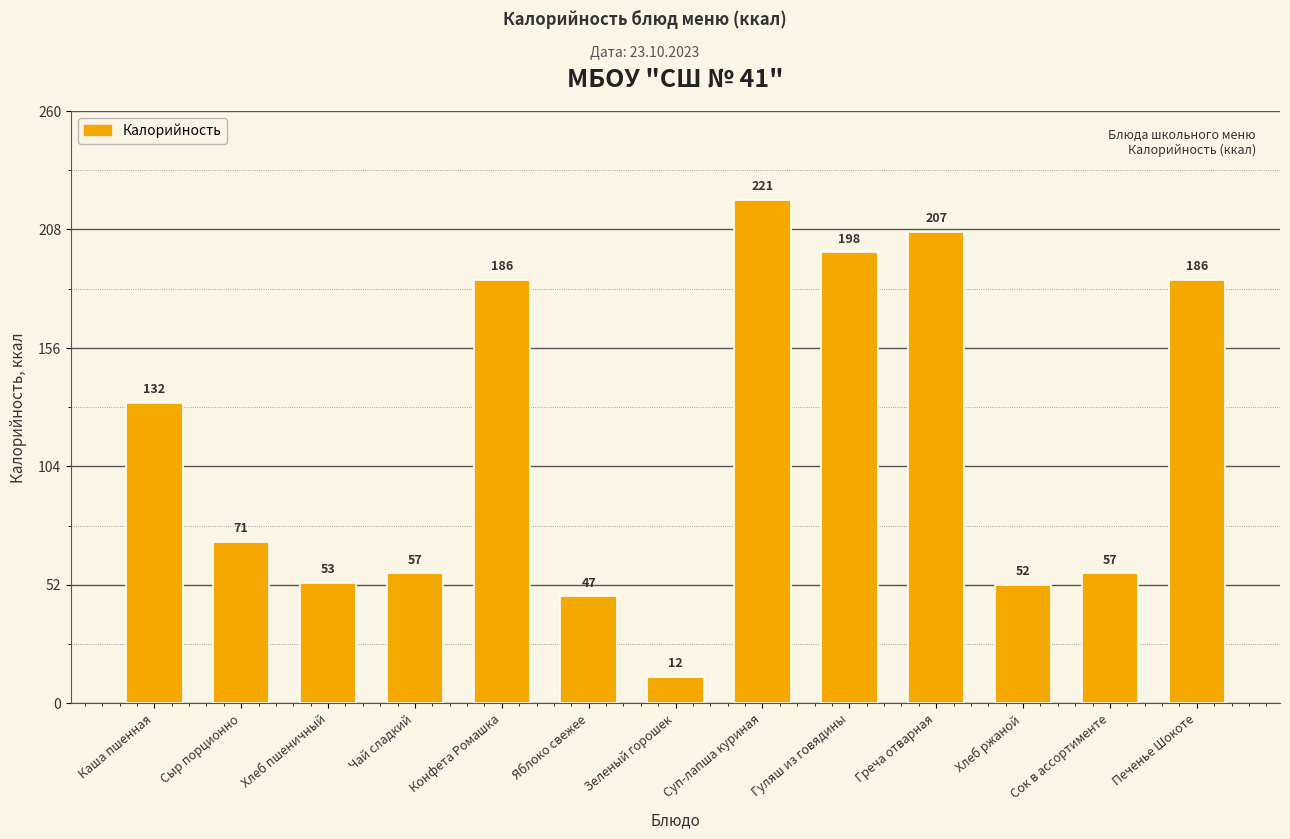

What is the difference between the maximum and minimum values?

209.4